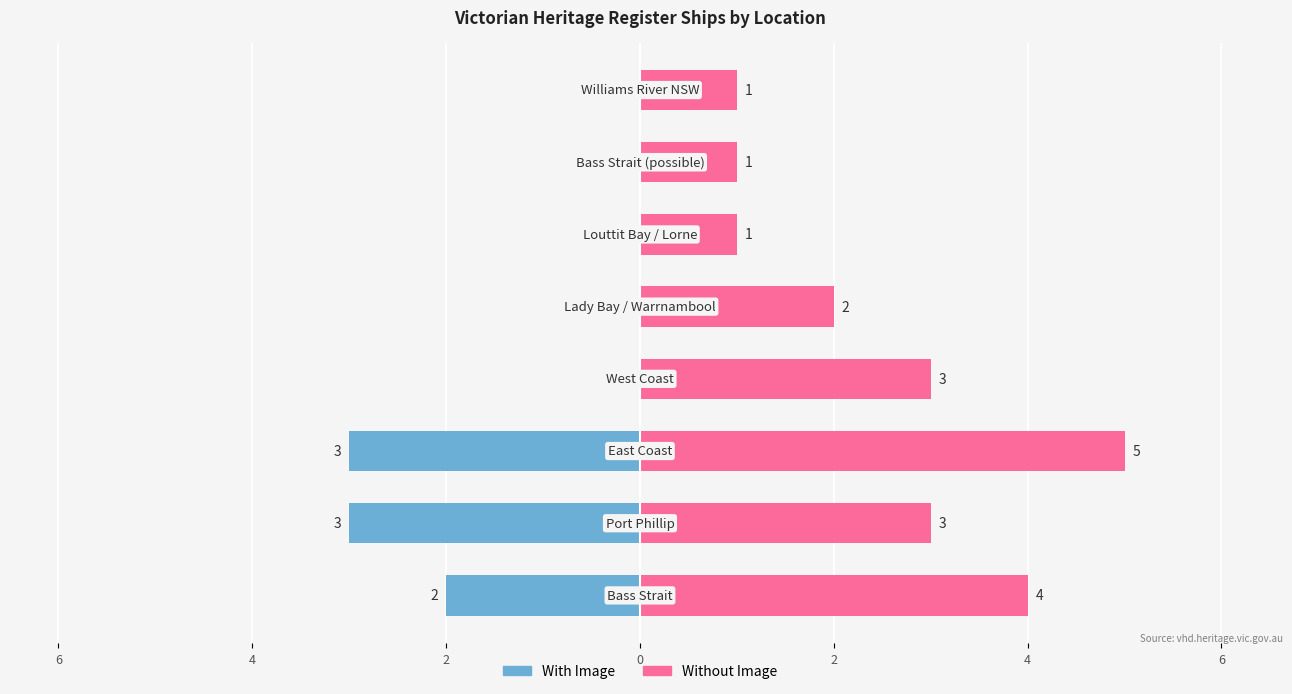

What is the difference between the Without Image values at 0 and 2?

1